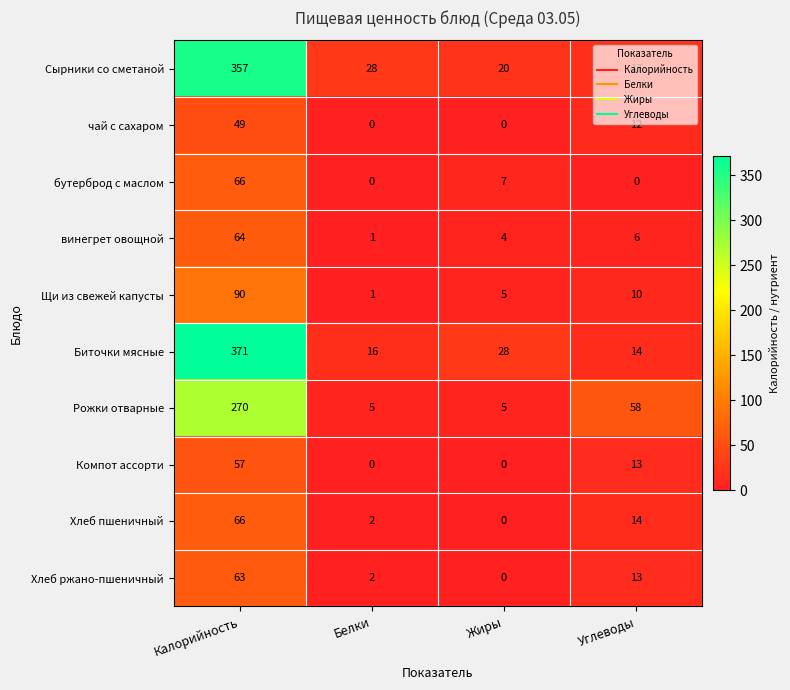

What is the spread (max minus min) of values at Калорийность?

322